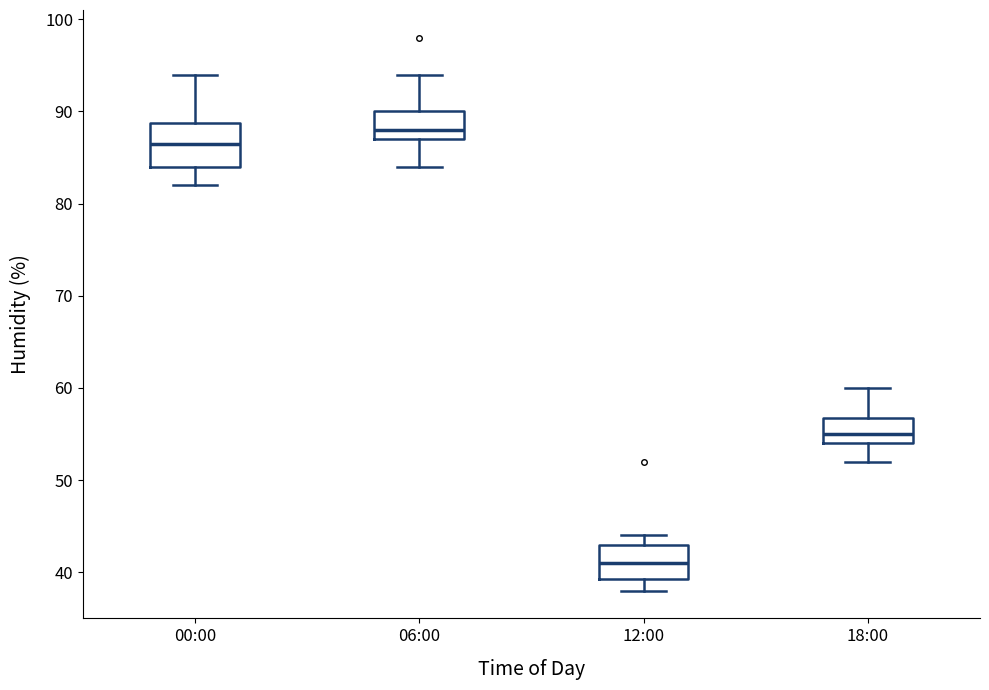

Which box's median line is the highest?

06:00